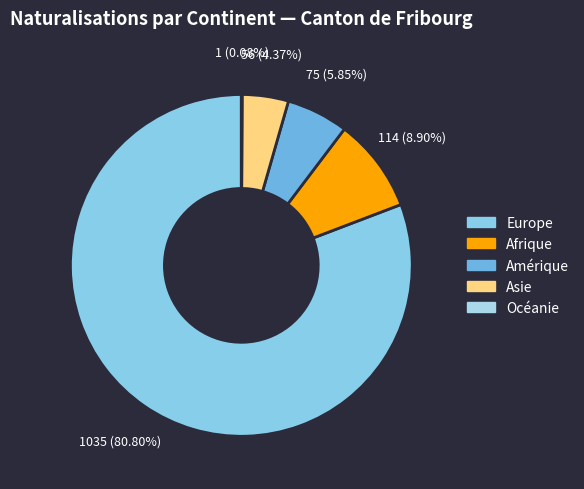

What is the ratio of the value at Europe to the value at Amérique?

13.8